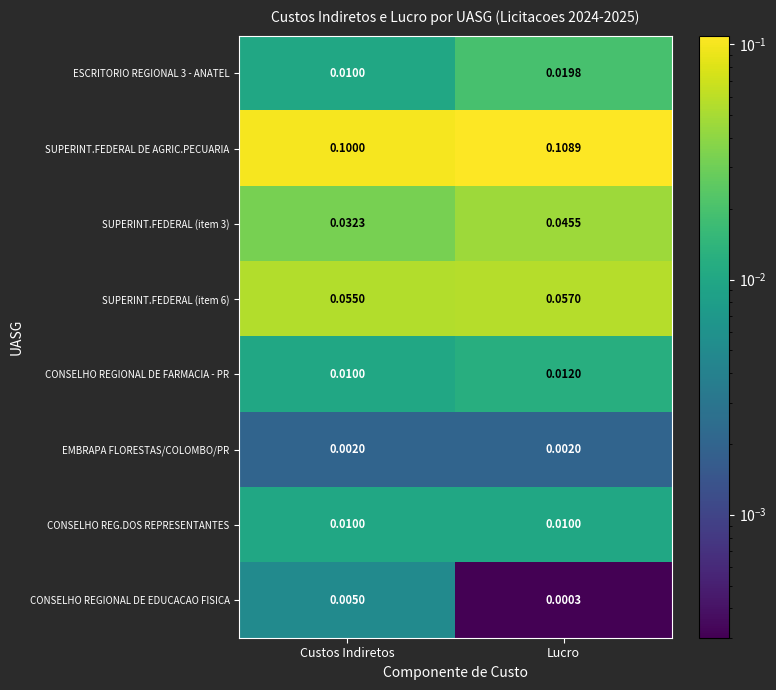

Which category has the lowest value in the SUPERINT.FEDERAL (item 6) series?

Custos Indiretos